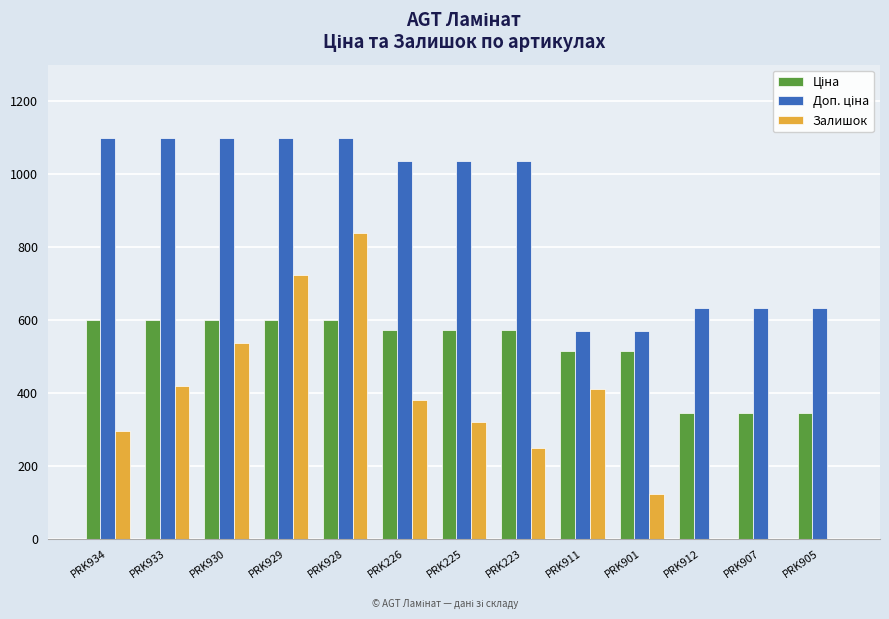

What is the maximum value for Залишок?

839.0